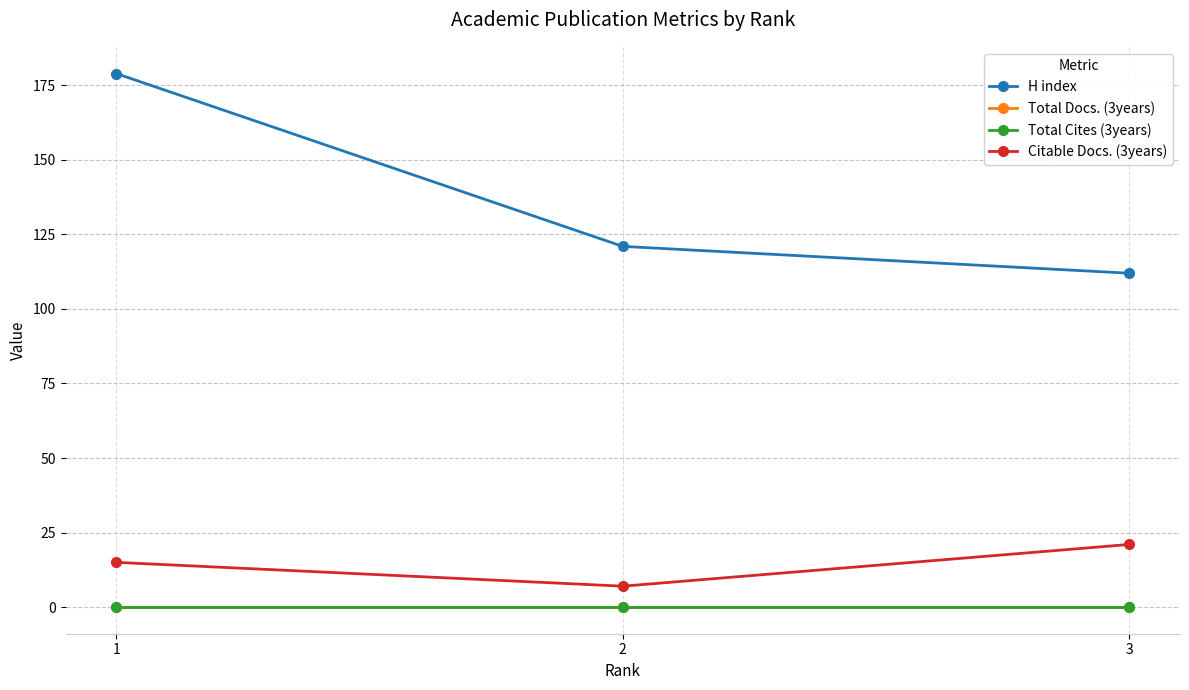

Rank the series by their maximum value, from lowest to highest.

Total Docs. (3years), Total Cites (3years), Citable Docs. (3years), H index